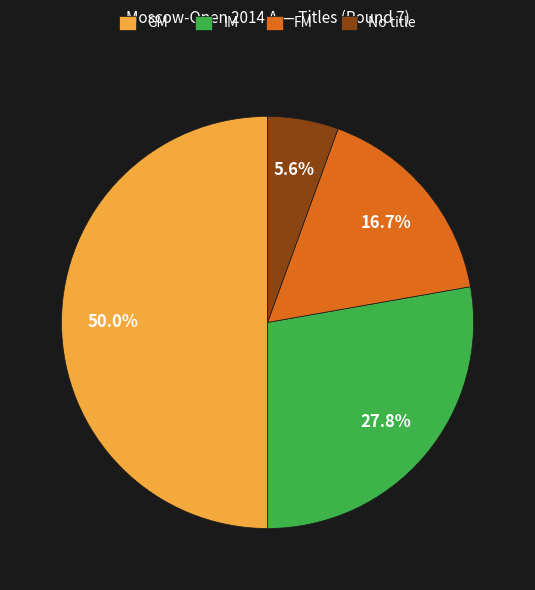

Does No title represent more than half of the total?

No